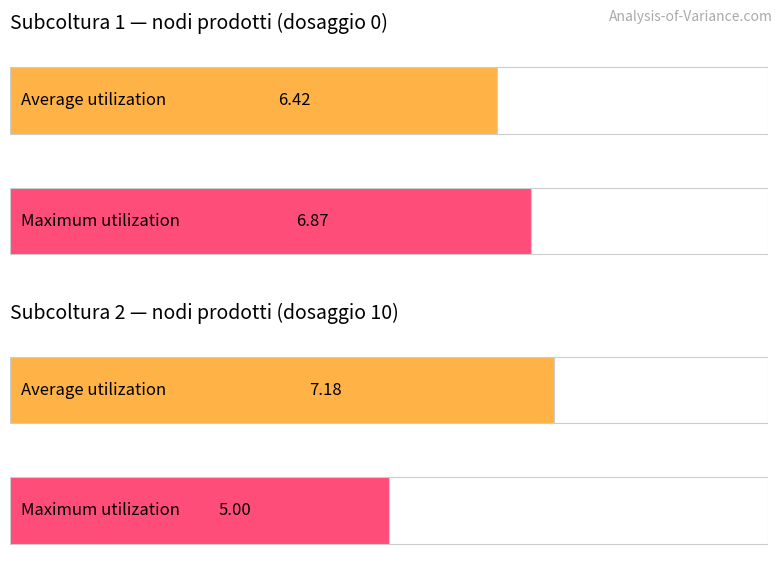

Rank the series at dosaggio 10 from highest to lowest value.

Average, Maximum